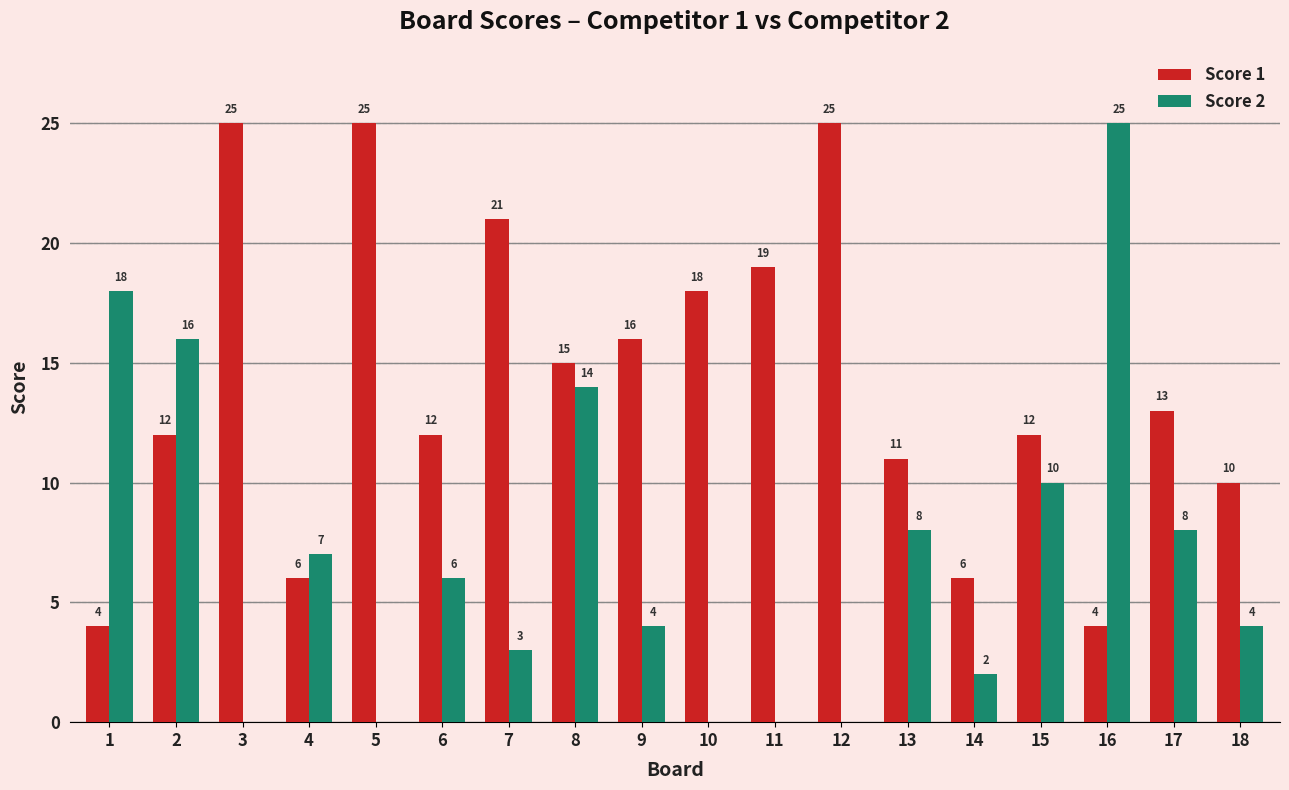

What are all the series names shown in the legend?

Score 1, Score 2